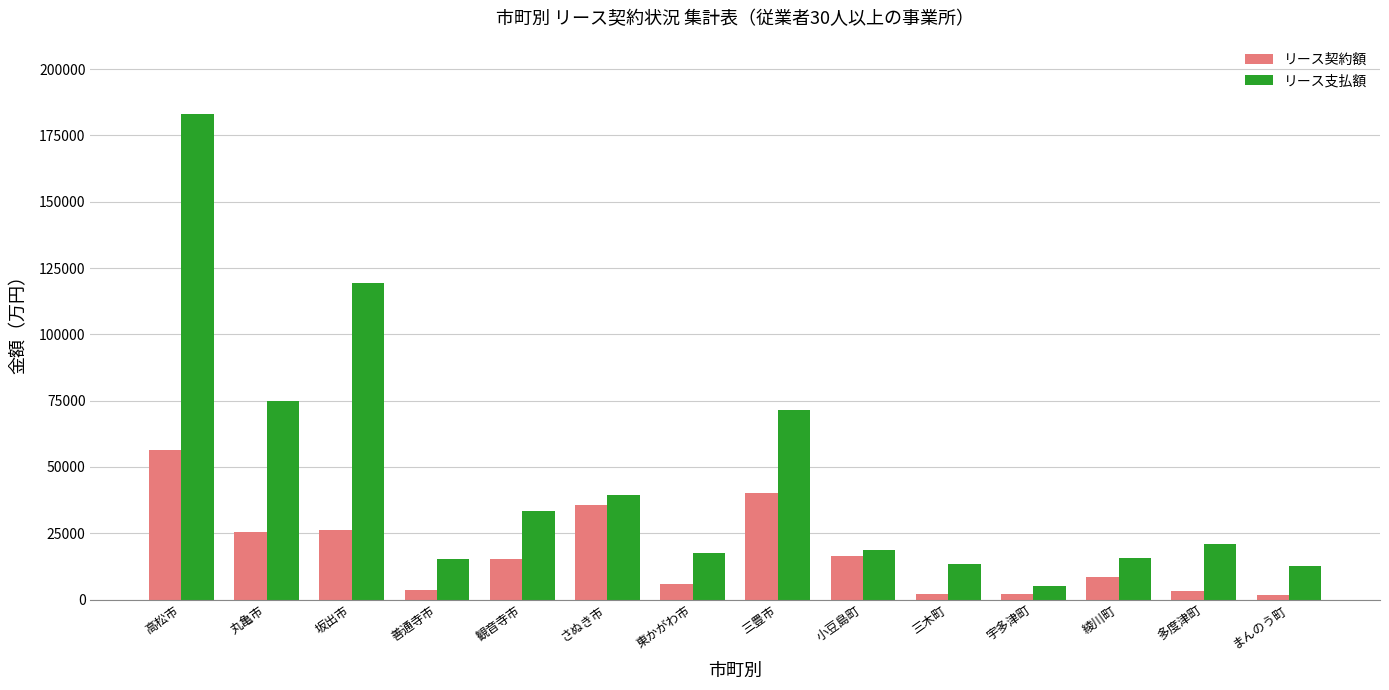

What position from the right is 坂出市?

12